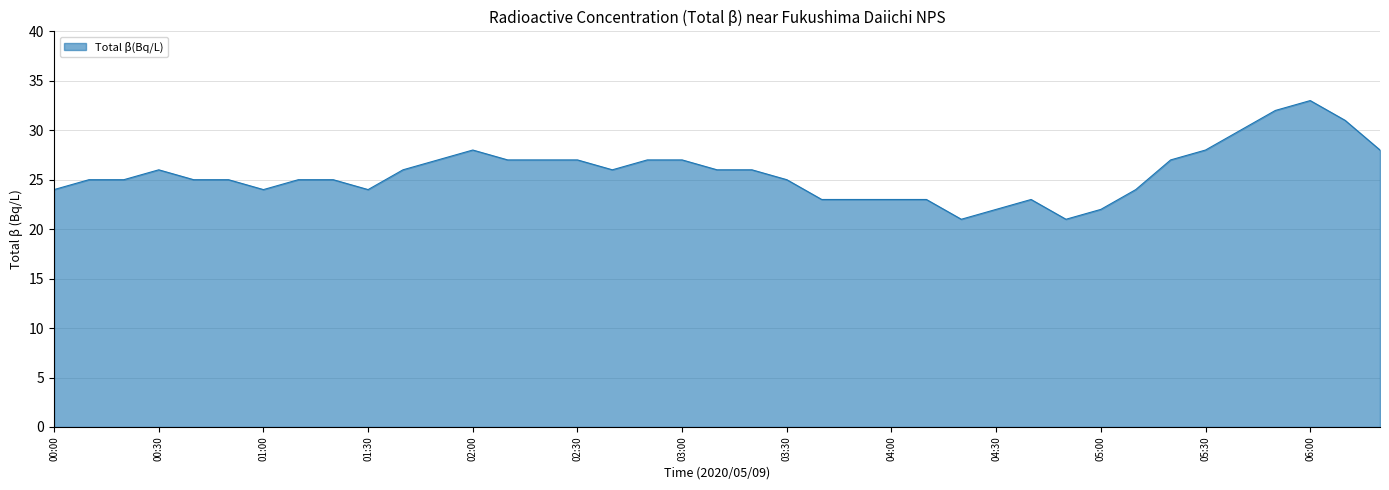

What is the difference between the maximum and minimum values?

12